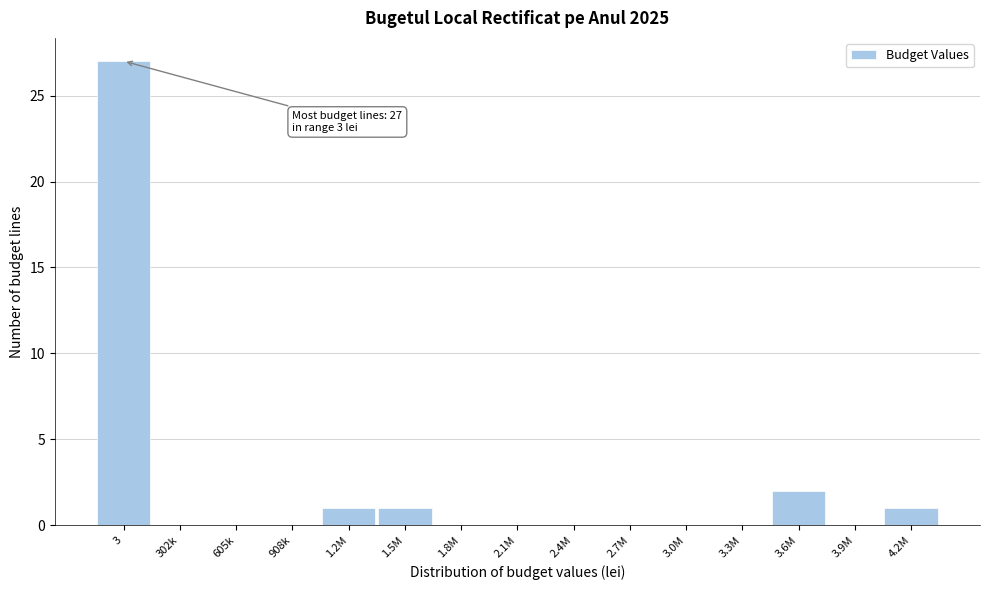

Reading right to left, transcribe all the data shown in this chart.

4.2M=1	3.9M=0	3.6M=2	3.3M=0	3.0M=0	2.7M=0	2.4M=0	2.1M=0	1.8M=0	1.5M=1	1.2M=1	908k=0	605k=0	302k=0	3=27